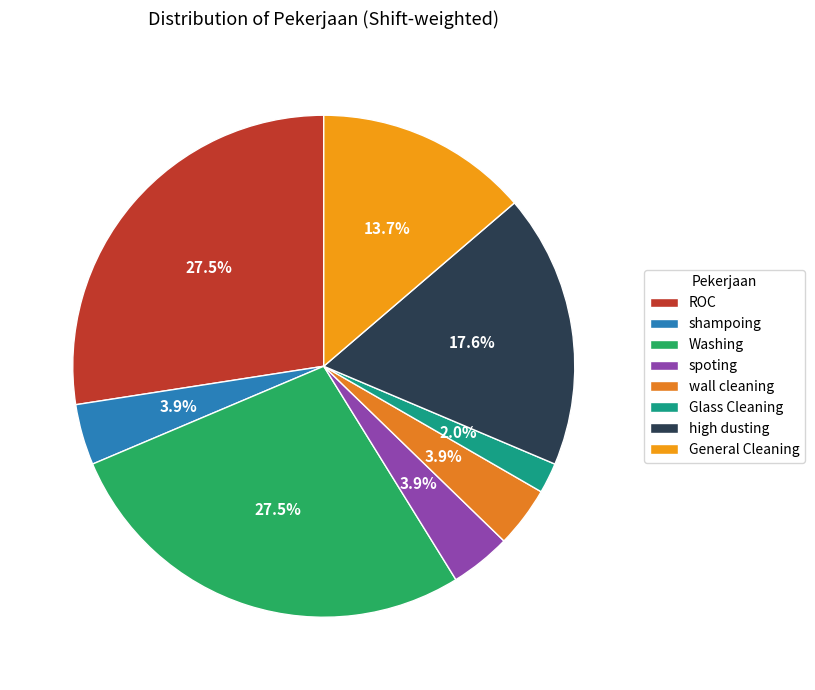

Does any single category account for the majority?

No